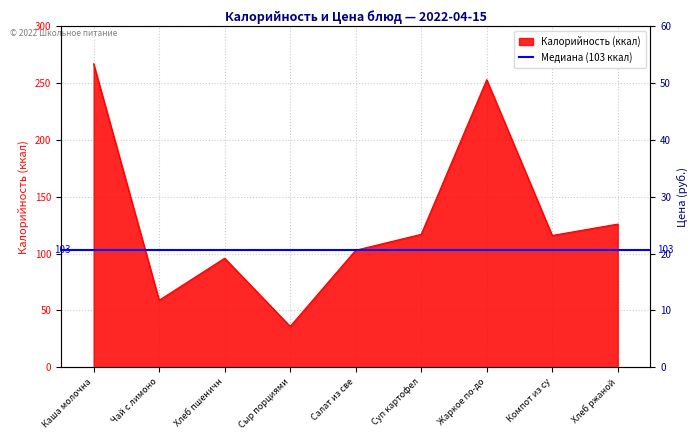

What is the total value across all series at Хлеб ржаной?

128.5